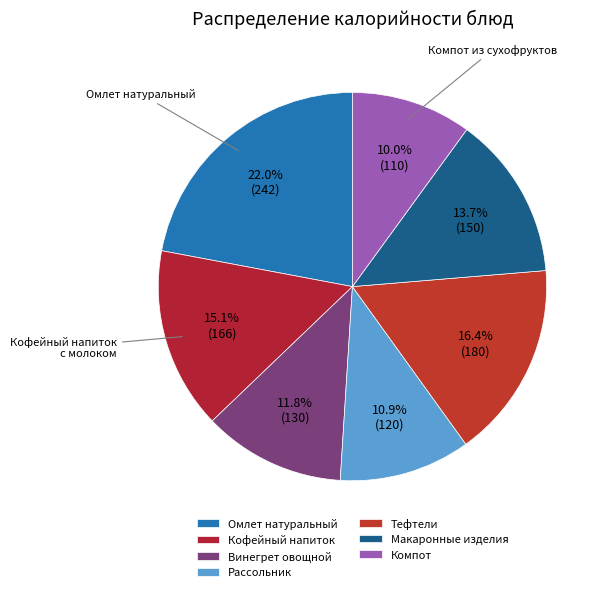

The Тефтели slice represents 16% of the pie. True or false?

True